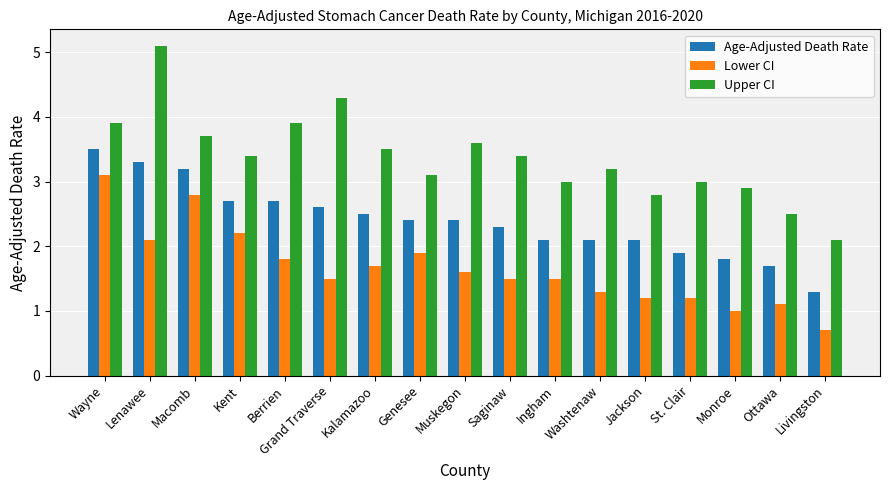

Which label corresponds to the smallest value in the chart?

Livingston